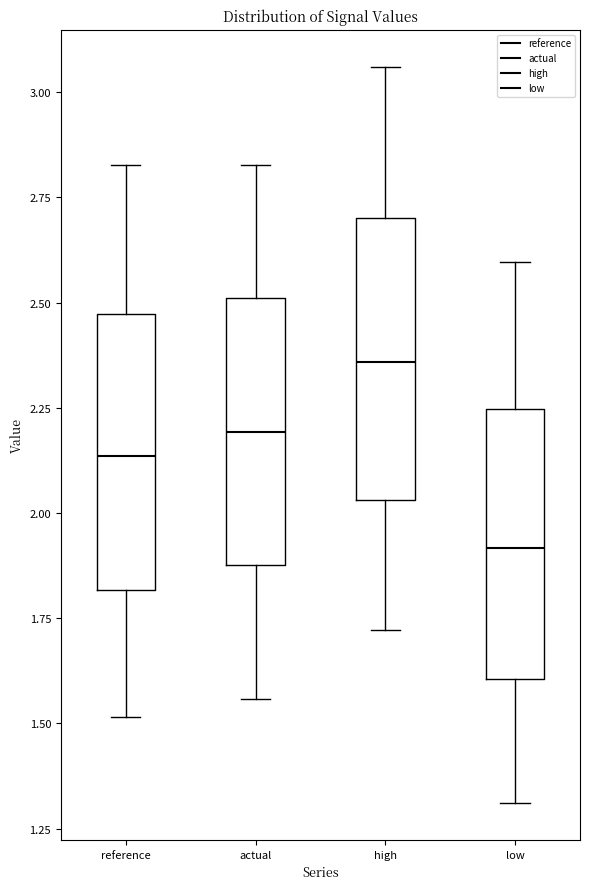

Reading left to right, read every box against the y-axis: the position of its median line, the range the box covers, and the ends of its whiskers. The values are not printed on the chart, so give them approximately, as read against the axis.

reference: median 2.15, box 1.80 to 2.45, whiskers 1.50 to 2.85
actual: median 2.20, box 1.90 to 2.50, whiskers 1.55 to 2.85
high: median 2.35, box 2.05 to 2.70, whiskers 1.70 to 3.05
low: median 1.90, box 1.60 to 2.25, whiskers 1.30 to 2.60